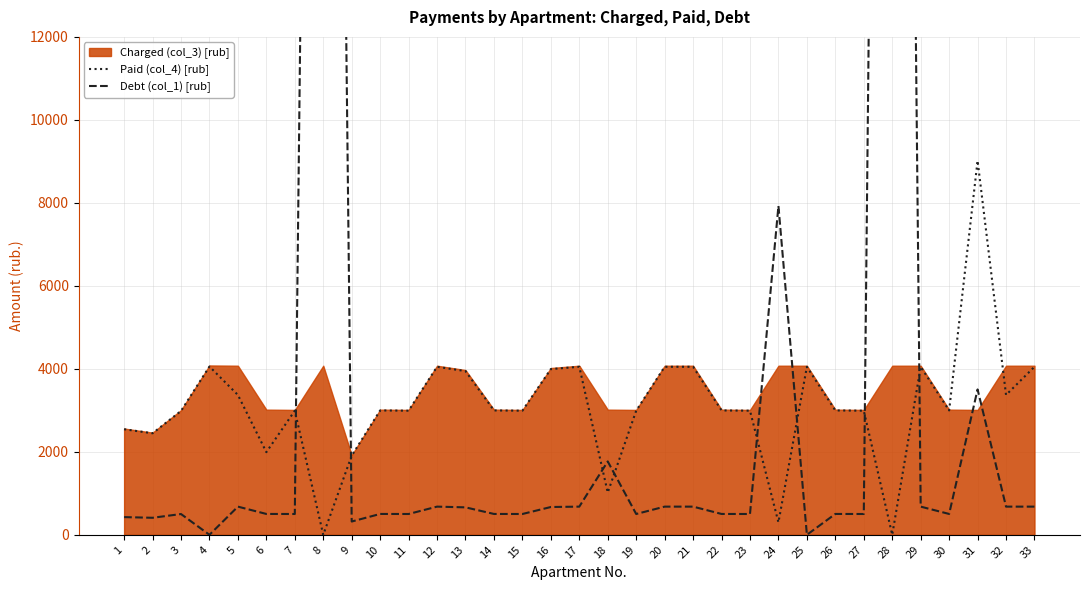

Where do paid and debt first cross each other?

7 and 8